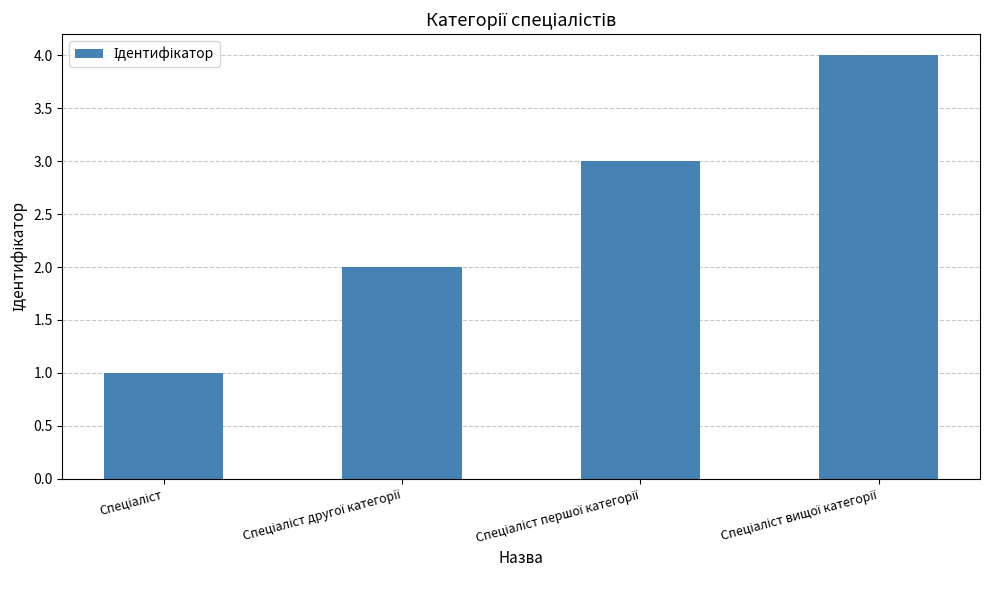

Does the chart contain any negative values?

No